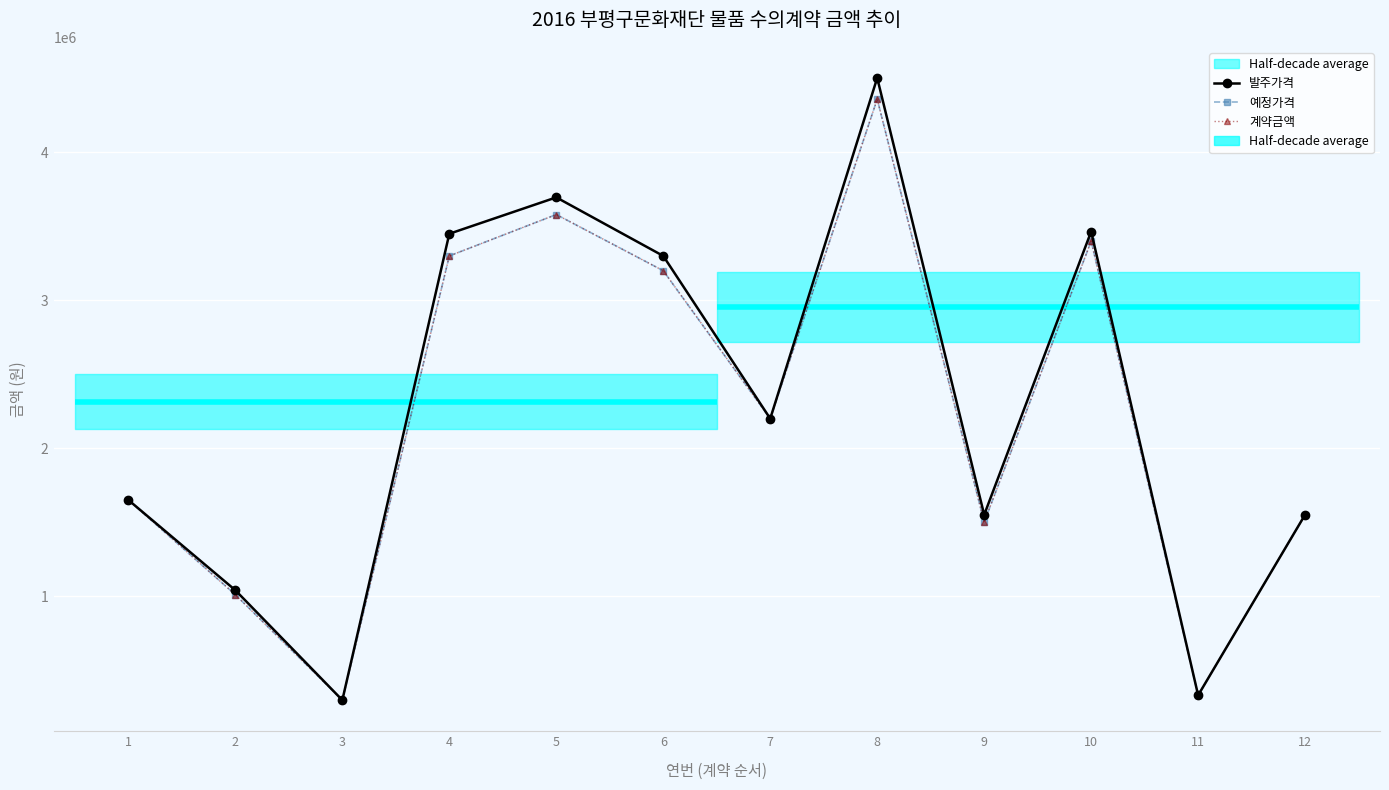

Reading left to right, list all the values displayed in this chart.

발주가격: 1=1650000	2=1040000	3=297000	4=3450000	5=3696000	6=3300000	7=2200000	8=4503400	9=1550000	10=3465000	11=330000	12=1551000
예정가격: 1=1650000	2=1010000	3=297000	4=3300000	5=3580000	6=3200000	7=2200000	8=4360000	9=1500000	10=3400000	11=330000	12=1551000
계약금액: 1=1650000	2=1010000	3=297000	4=3300000	5=3580000	6=3200000	7=2200000	8=4360000	9=1500000	10=3400000	11=330000	12=1551000